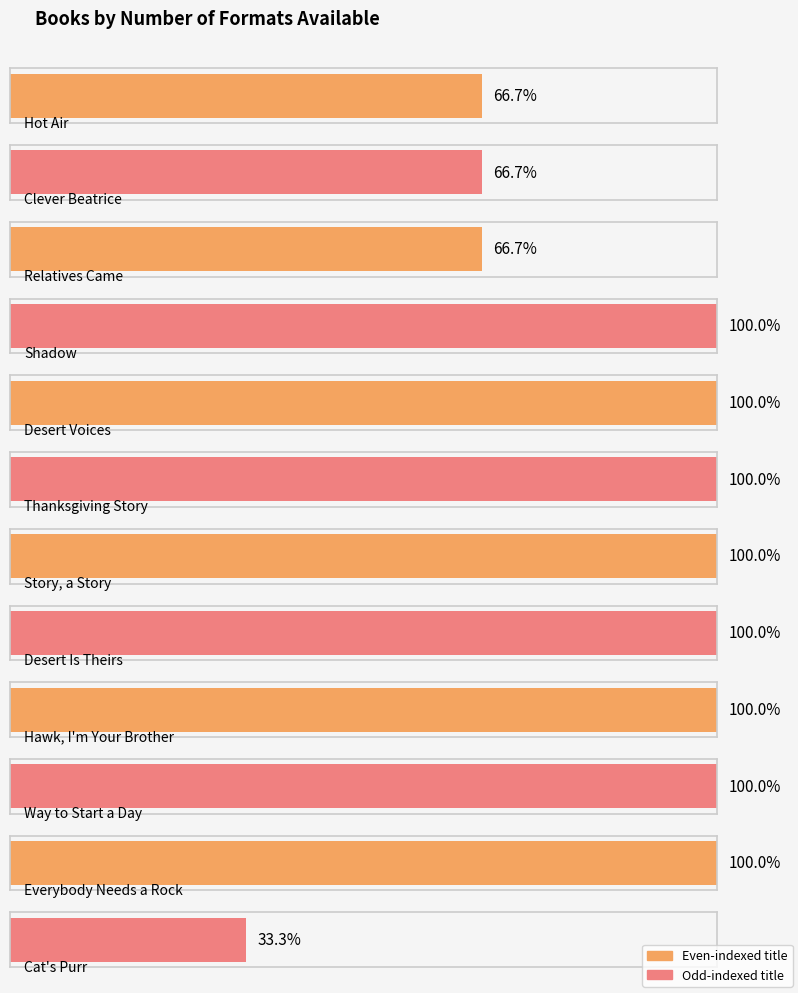

The chart shows a value of 3 at Relatives Came. True or false?

False